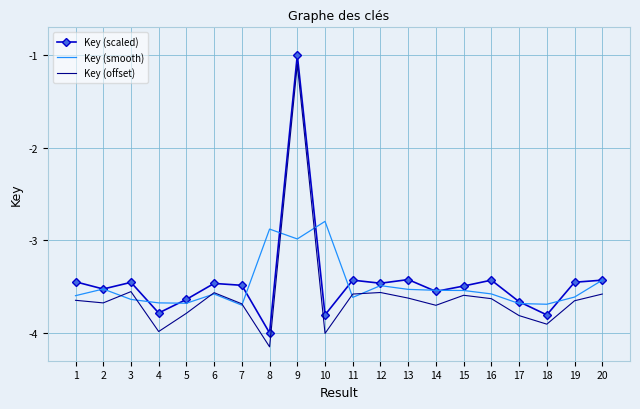

Rank the series at 8 from highest to lowest value.

Key (smooth), Key (scaled), Key (offset)